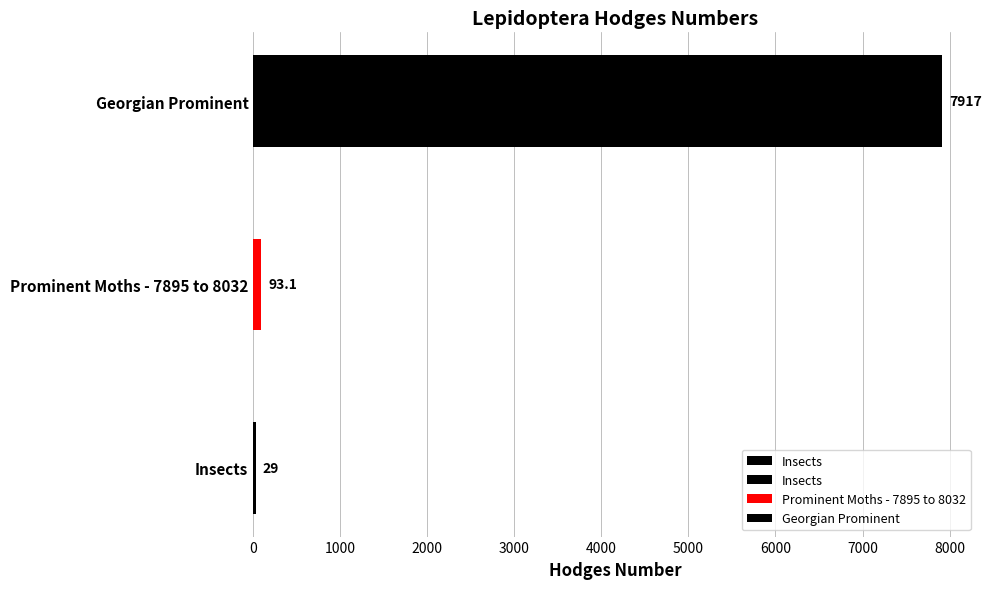

What is the sum of all values?

8039.1